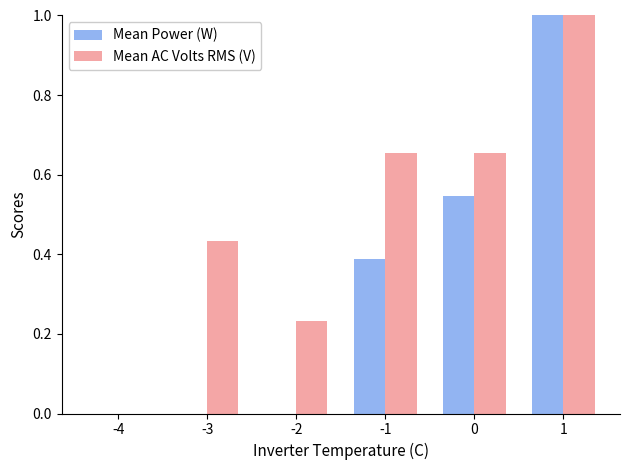

How many groups of bars are there?

6